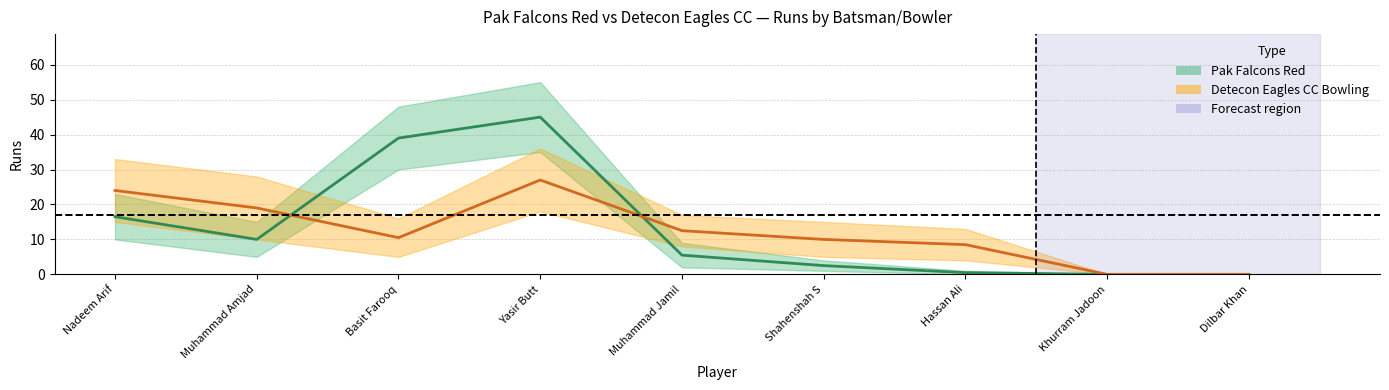

Is the value of Pak Falcons Red at Shahenshah S greater than the value of Detecon Eagles CC Bowling at Khurram Jadoon?

Yes